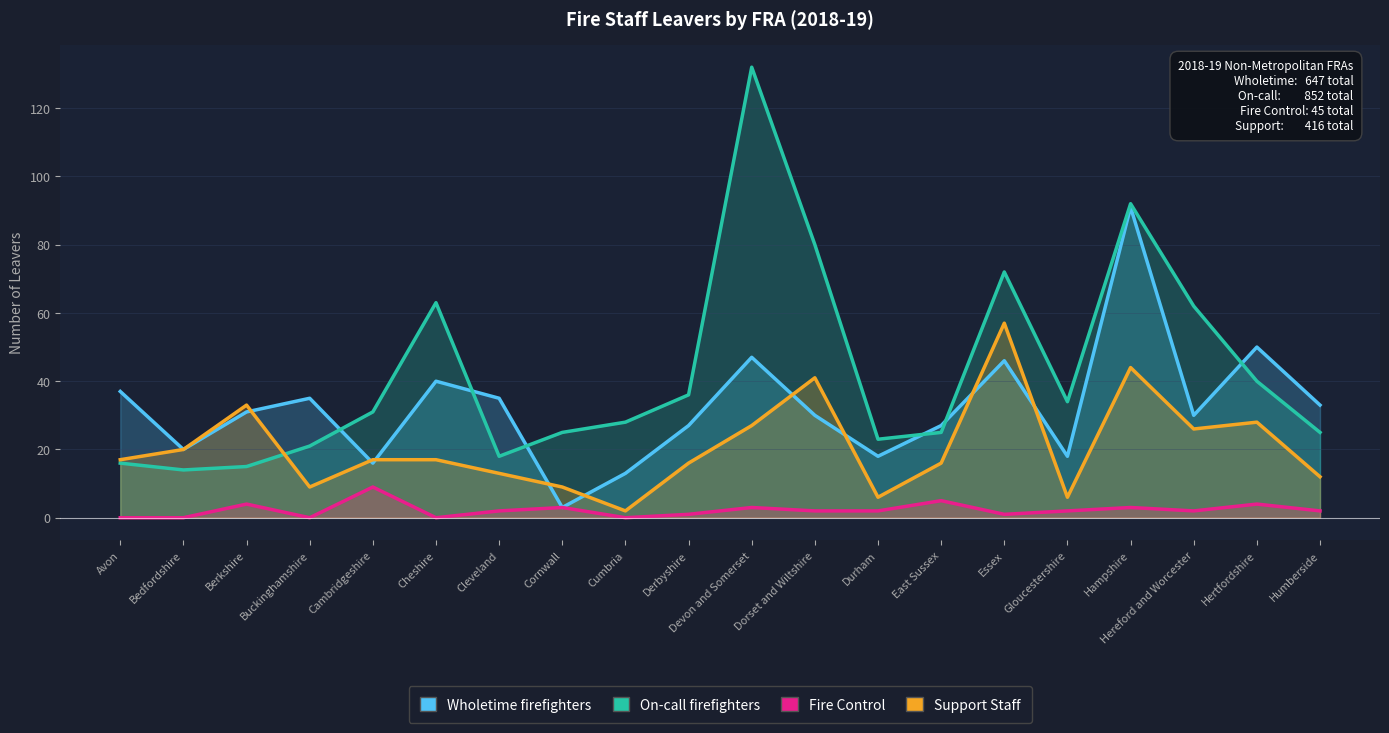

Does the chart have visible grid lines?

Yes